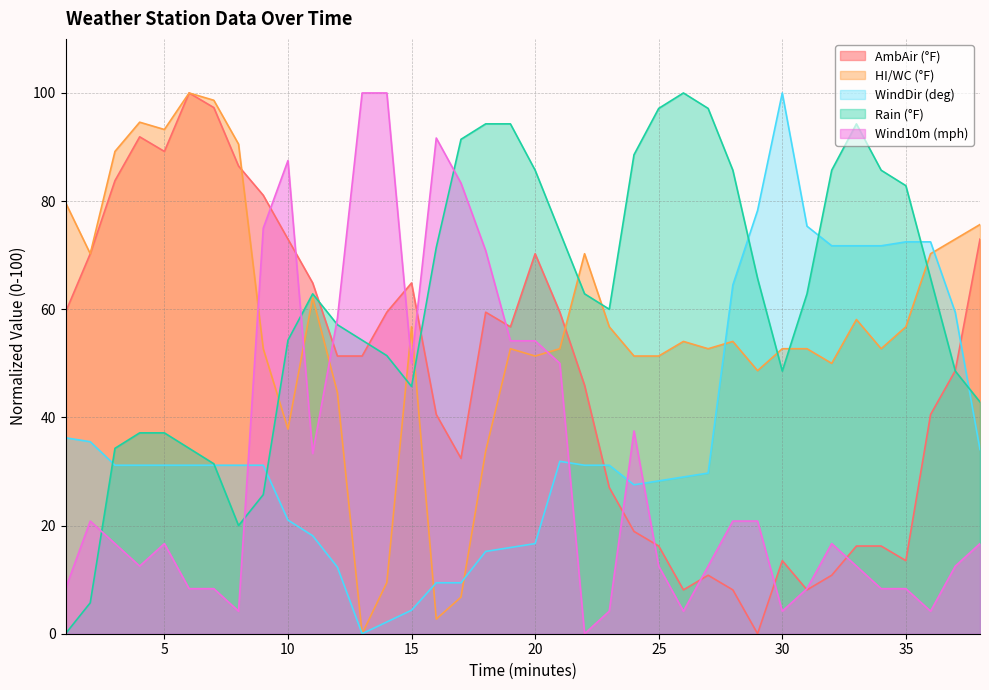

Does the chart display data point markers on the line(s)?

No